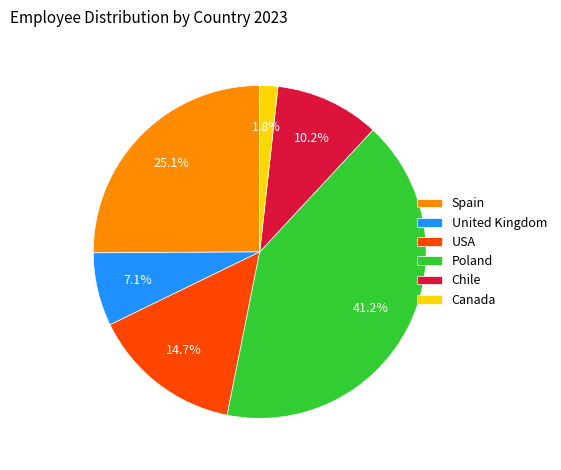

To the nearest percent, what is the difference between the largest and smallest slice percentages?

39%